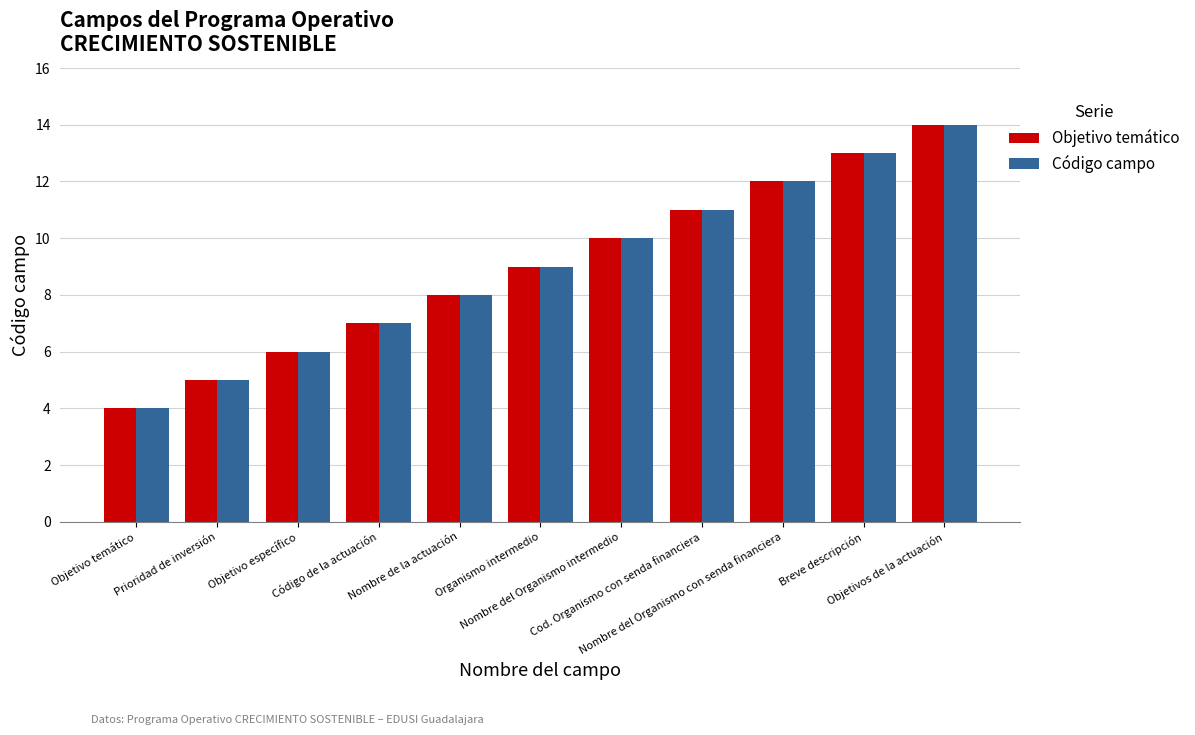

What is the difference between the second highest and minimum values in the Código campo series?

9